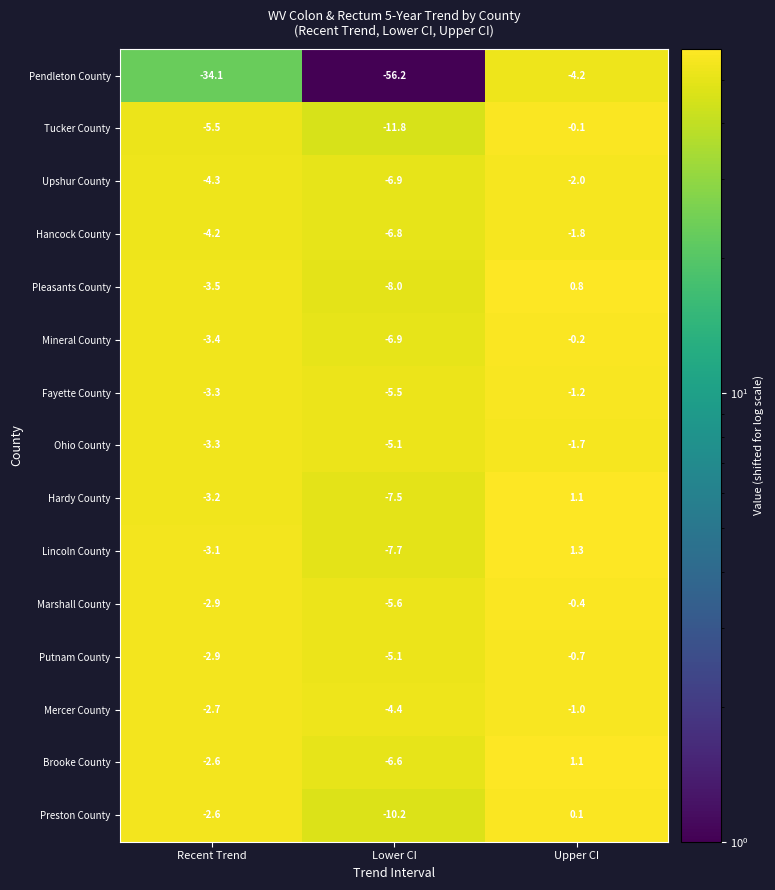

The value of Fayette County at Lower CI is -5.5. True or false?

True